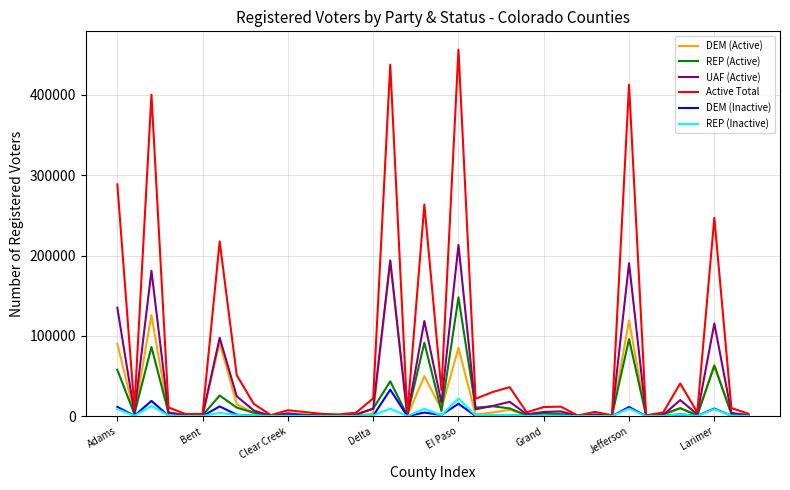

What is the greatest value displayed?

456370